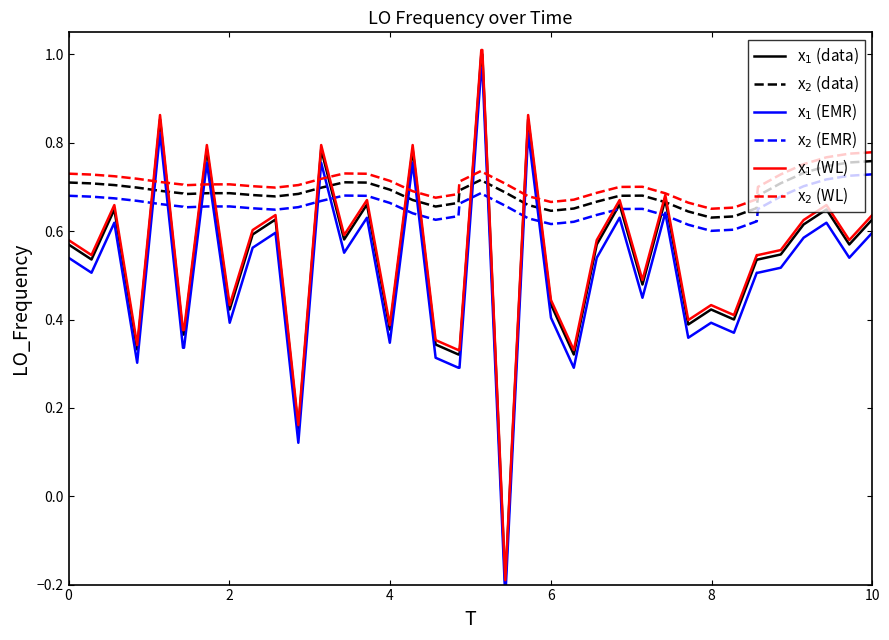

What is the value of the x$_1$ (WL) point at the 27th from the left?

0.6